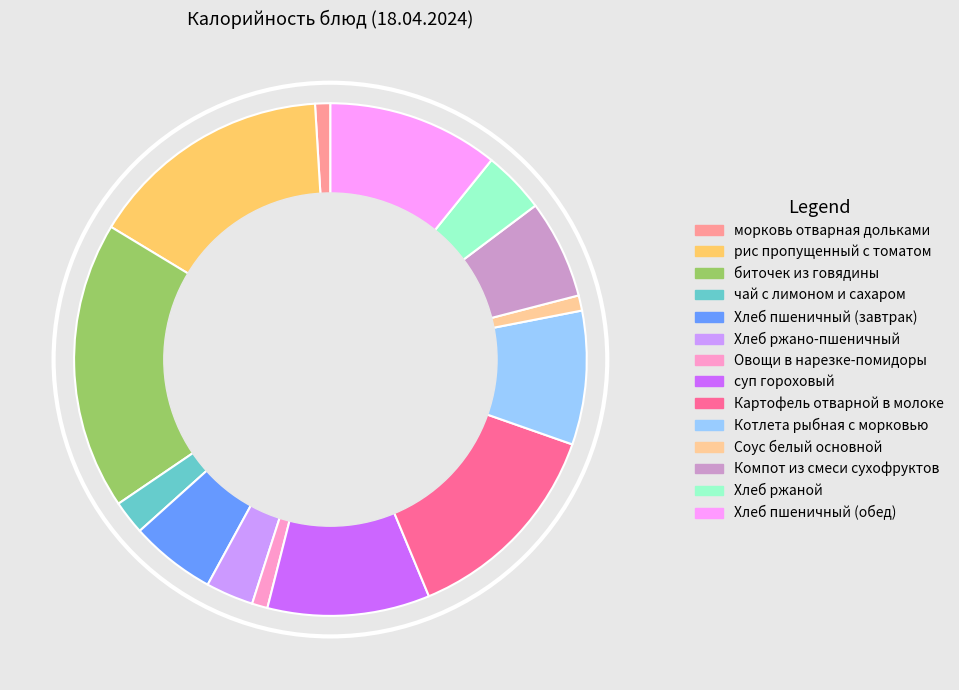

Approximately how many times larger is the value at Картофель отварной в молоке compared to чай с лимоном и сахаром?

6.2